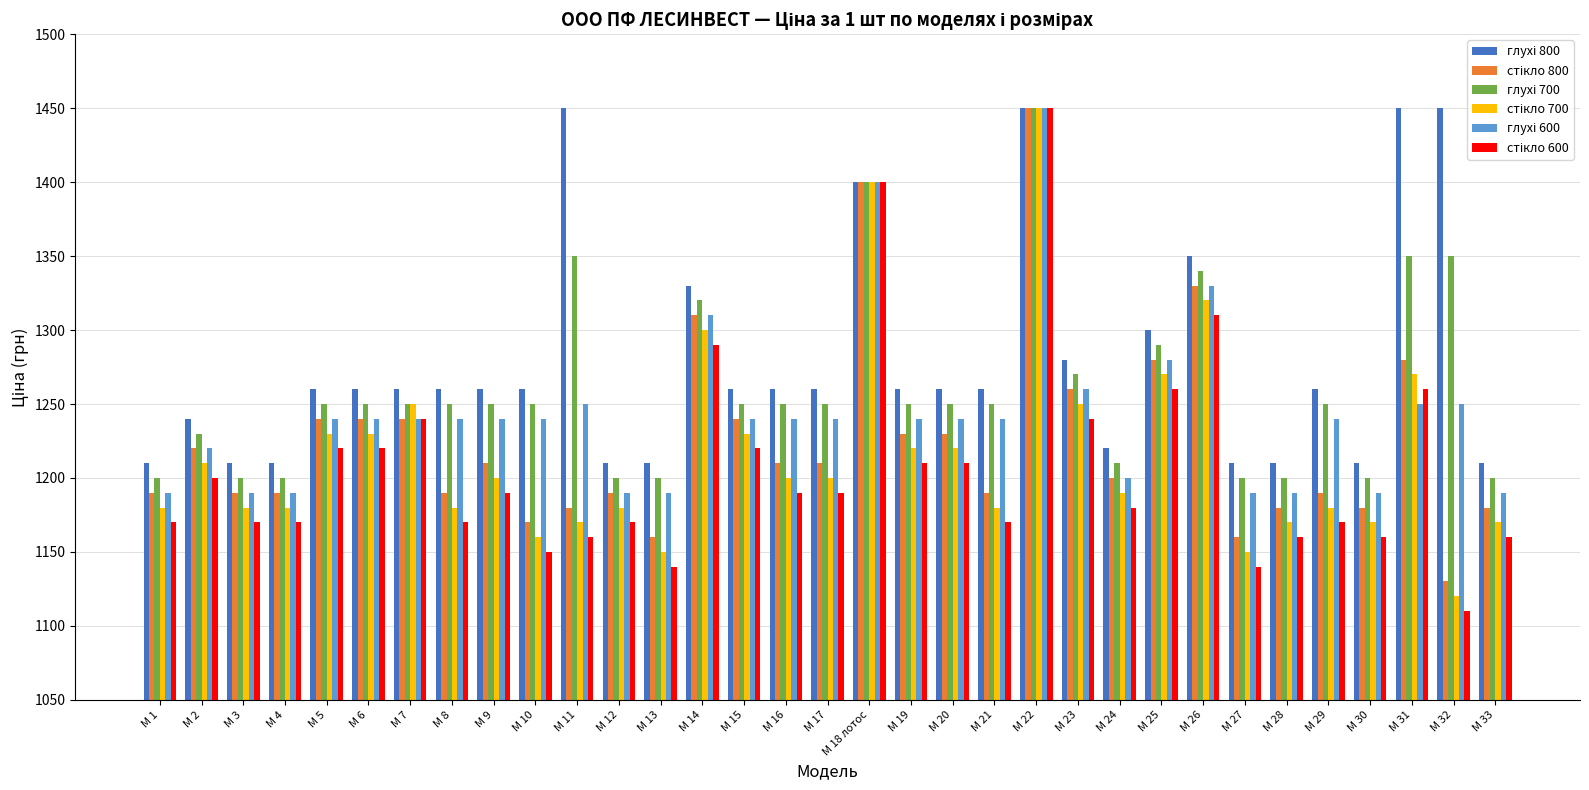

What is the difference between the highest and lowest values at М 12?

40